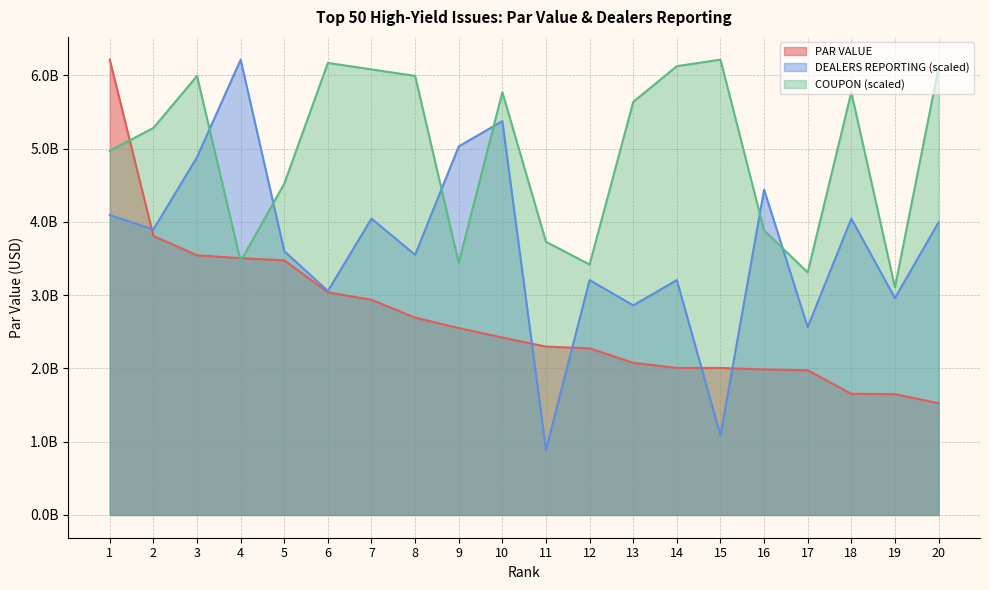

True or false: PAR VALUE has a value of 2470737819.2 at 20.

False